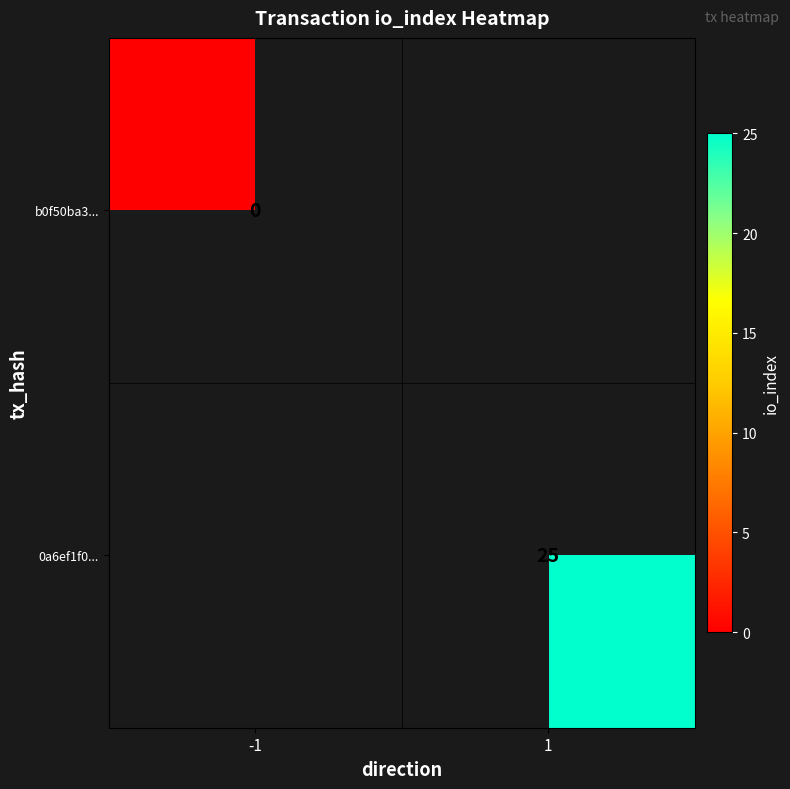

Is the value of b0f50ba3... at -1 greater than the value of 0a6ef1f0... at 1?

No